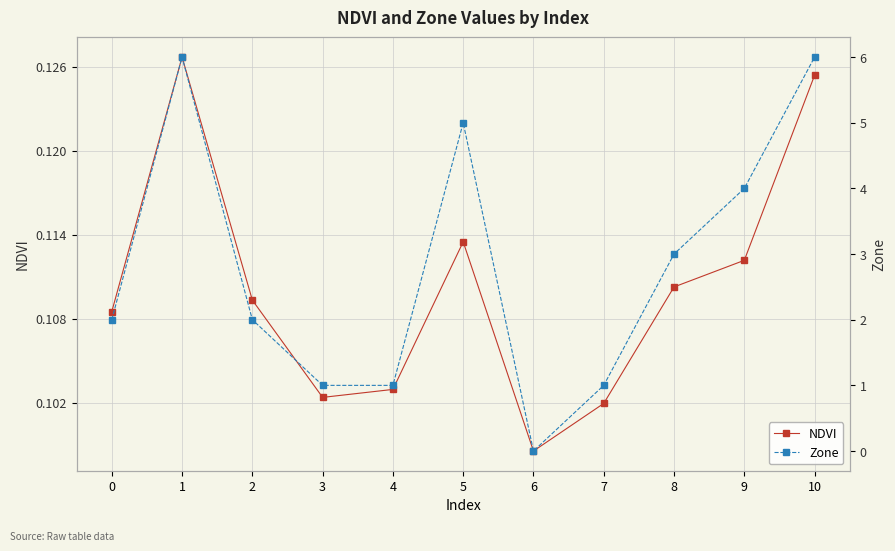

Is the value of Zone at 5 greater than the value of NDVI at 10?

Yes